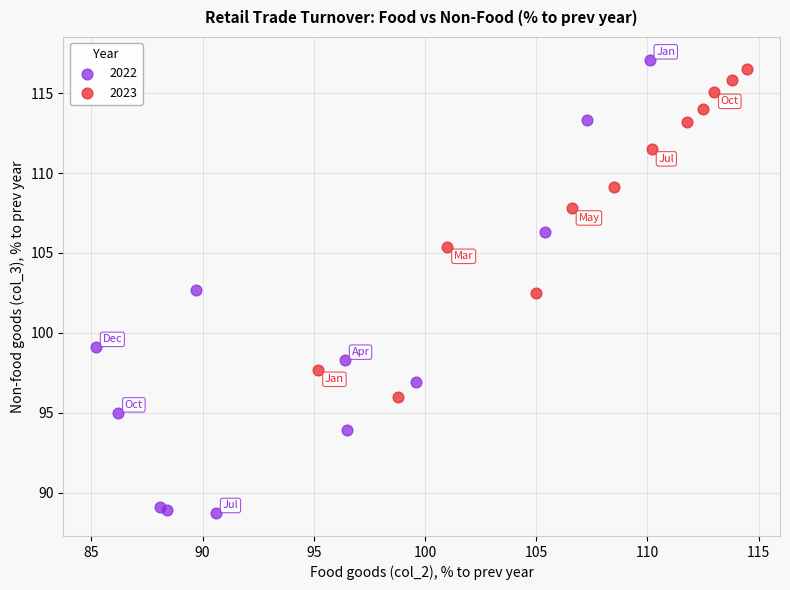

Which series contains the lowest Y value?

2022